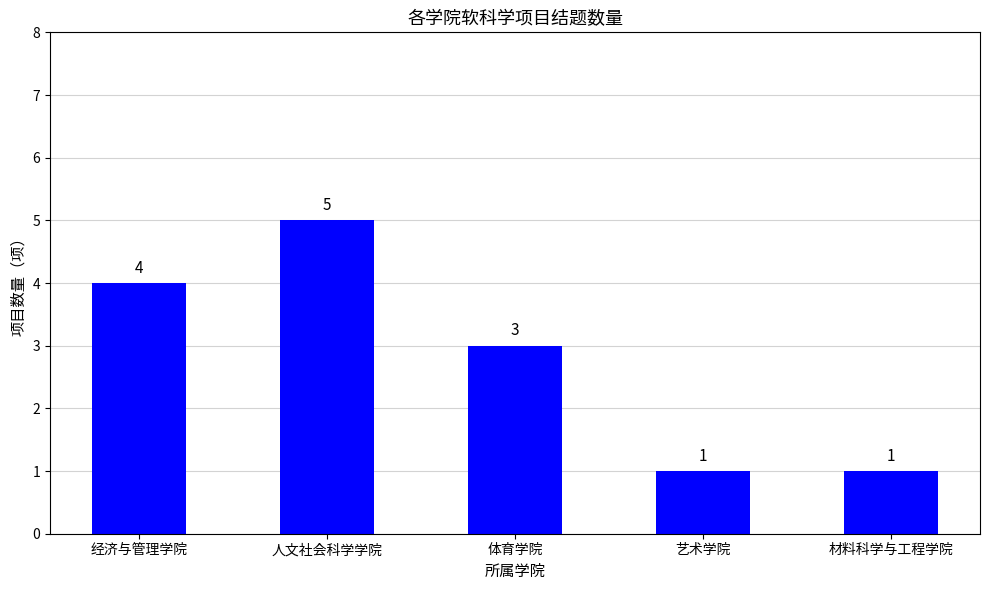

True or false: the data shows 3 at 体育学院.

True